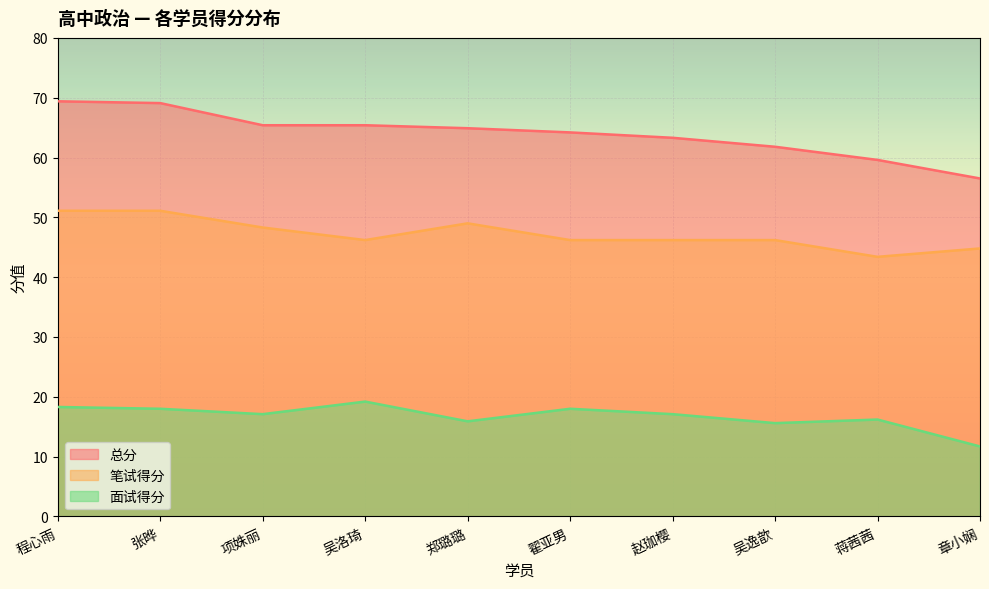

True or false: 面试得分 and 总分 cross at least once.

False